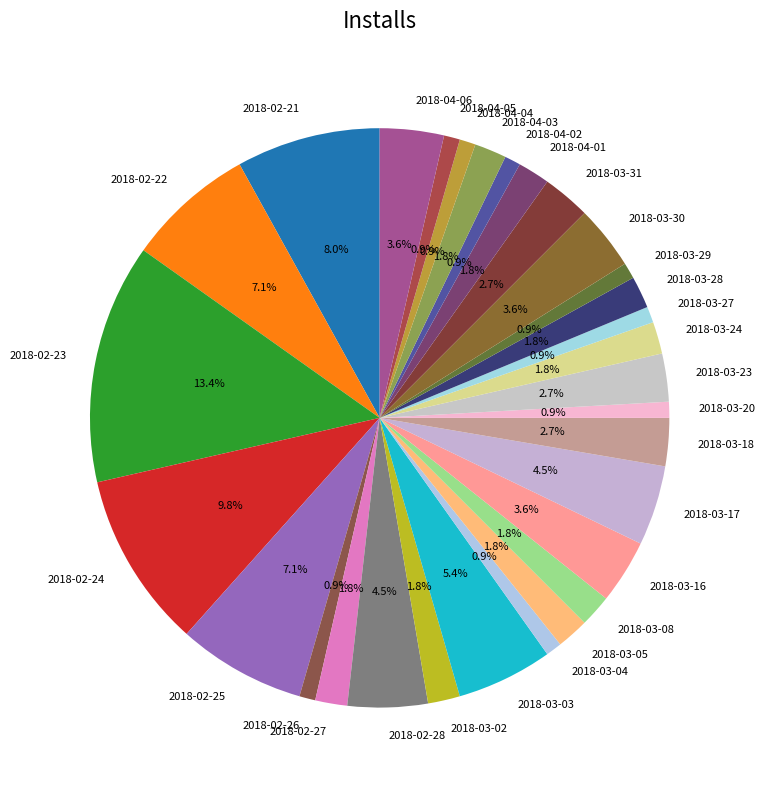

Is 2018-03-18 the majority of the pie?

No